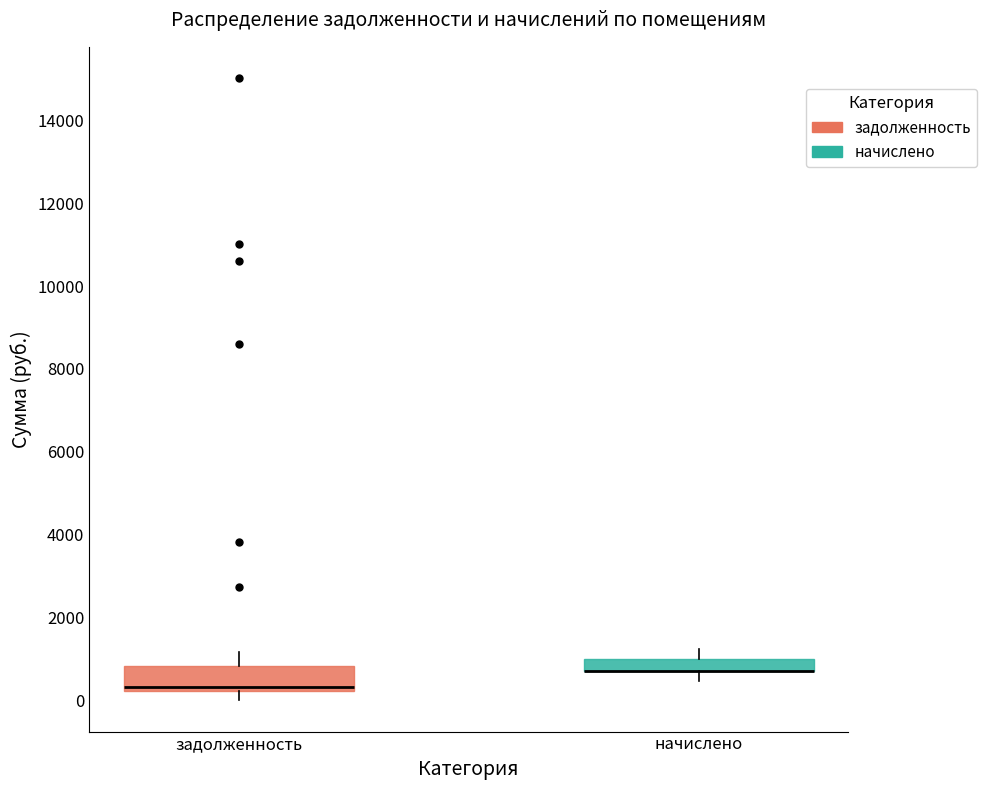

Which box is the tallest, from its lower edge to its upper edge?

задолженность